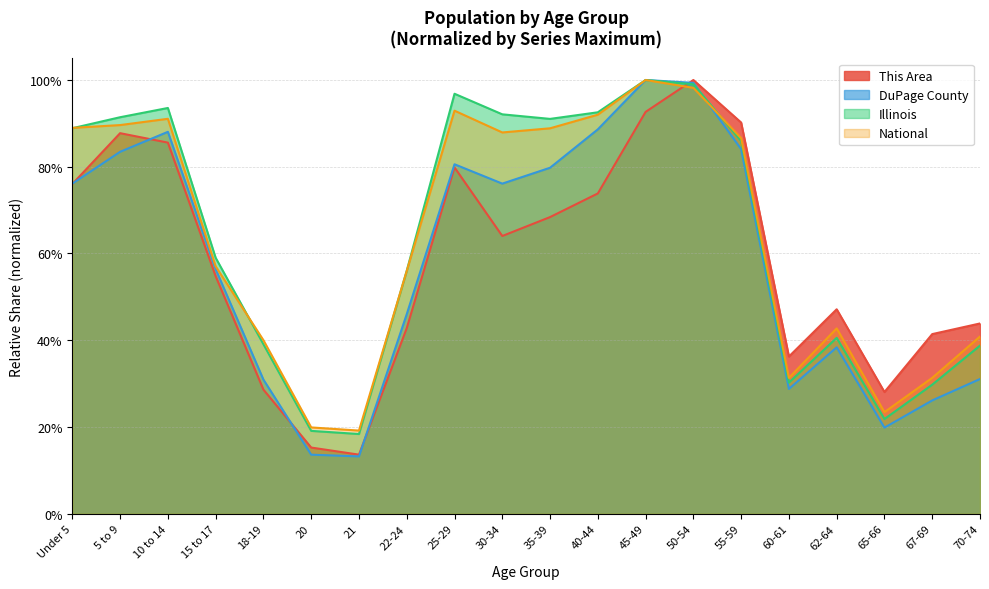

What is the approximate value of Illinois at 50-54?

1.0